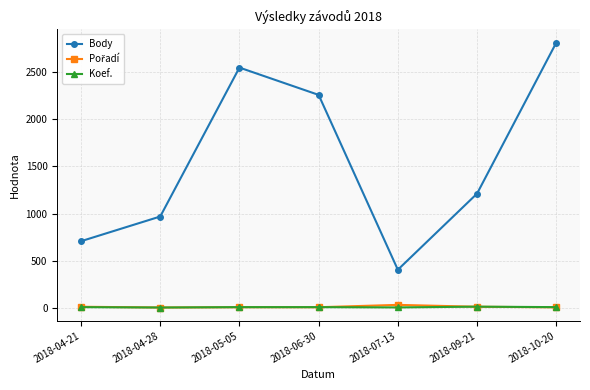

Between 2018-04-28 and 2018-10-20, which series saw the biggest shift?

Body